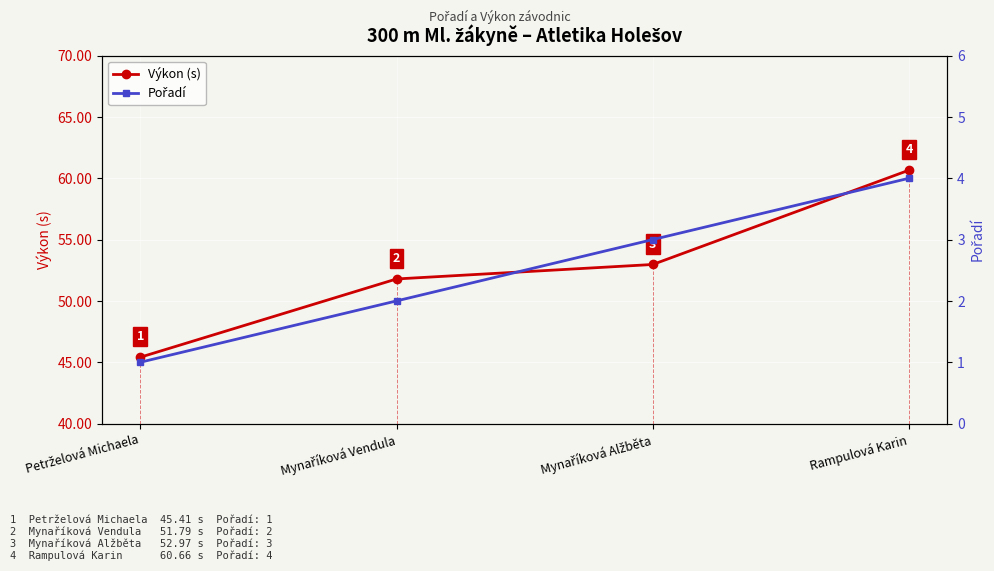

Reading left to right, transcribe all the data shown in this chart.

Výkon (s): Petrželová Michaela=45.4	Mynaříková Vendula=51.8	Mynaříková Alžběta=53.0	Rampulová Karin=60.7
Pořadí: Petrželová Michaela=1.0	Mynaříková Vendula=2.0	Mynaříková Alžběta=3.0	Rampulová Karin=4.0